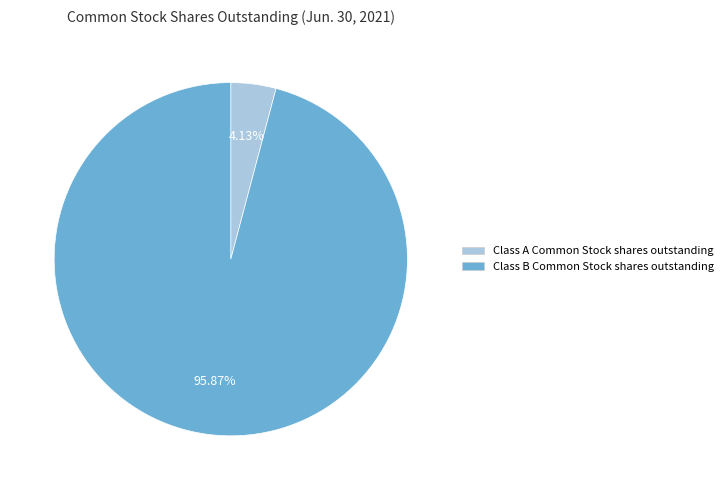

What percentage is the Class A Common Stock shares outstanding slice, to the nearest percent?

4%